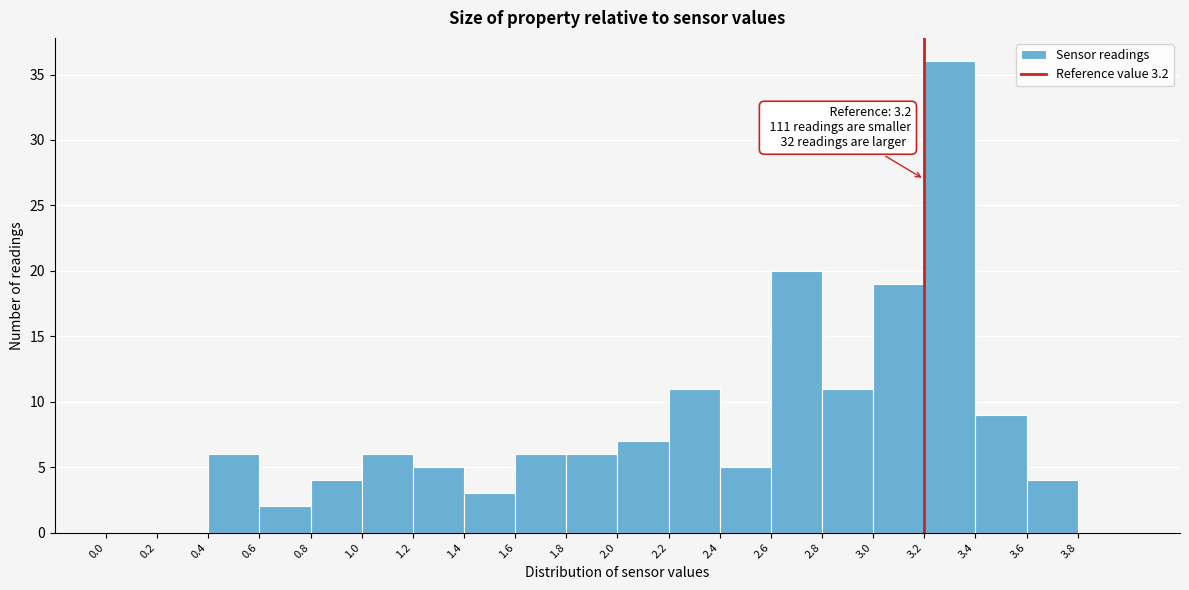

Over which range of the x-axis is the bar tallest?

3.2 to 3.4